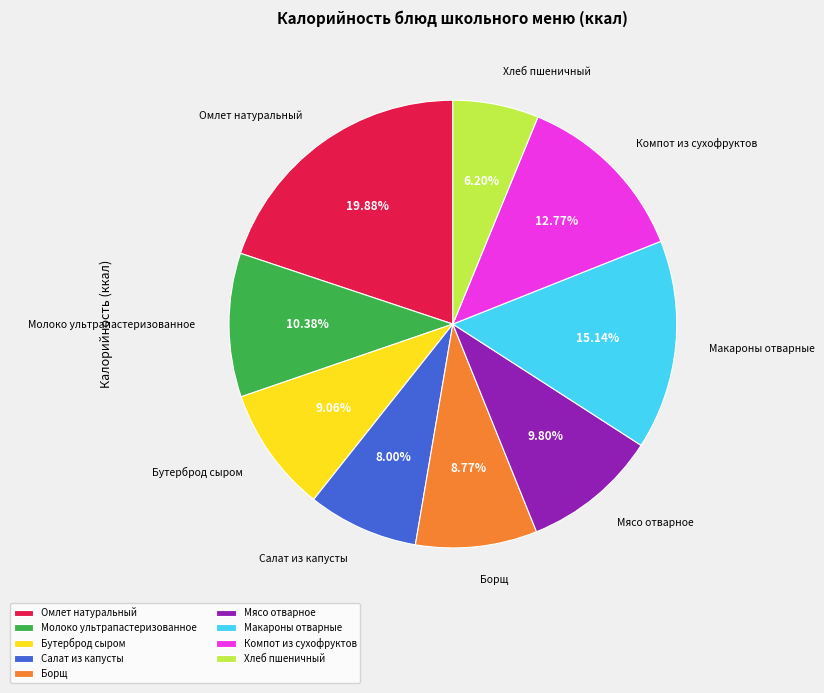

What percentage do Хлеб пшеничный and Бутерброд сыром together represent?

15.3%